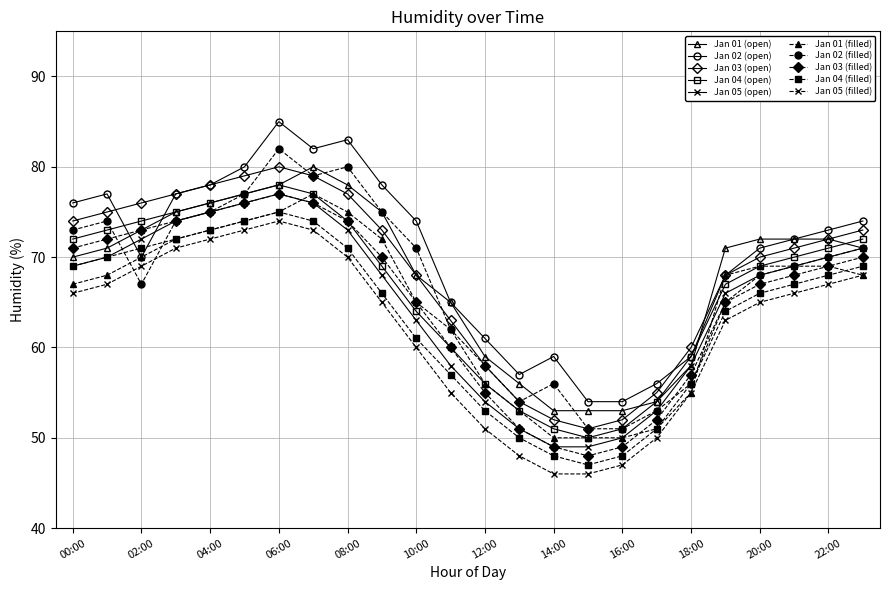

True or false: Jan 02 (filled) has more than 0 interior local peaks.

True